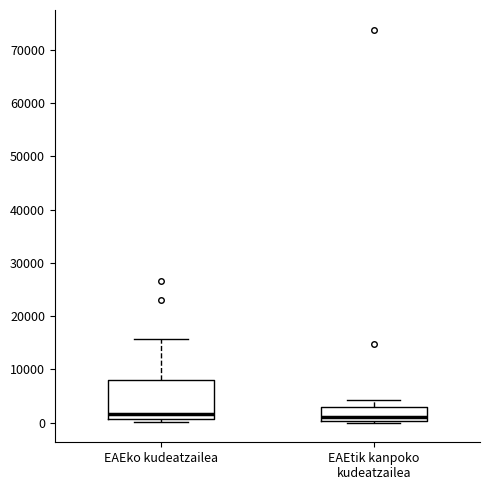

Reading left to right, transcribe this box plot: for each box, give where its median line is, the range the box spans, and where its two whiskers end, as read against the y-axis. The values are not printed on the chart, so give them approximately, as read against the axis.

EAEko kudeatzailea: median 2000, box 1000 to 8000, whiskers 0 to 16000
EAEtik kanpoko kudeatzailea: median 1000, box 0 to 3000, whiskers 0 (just below the box's lower edge) to 4000